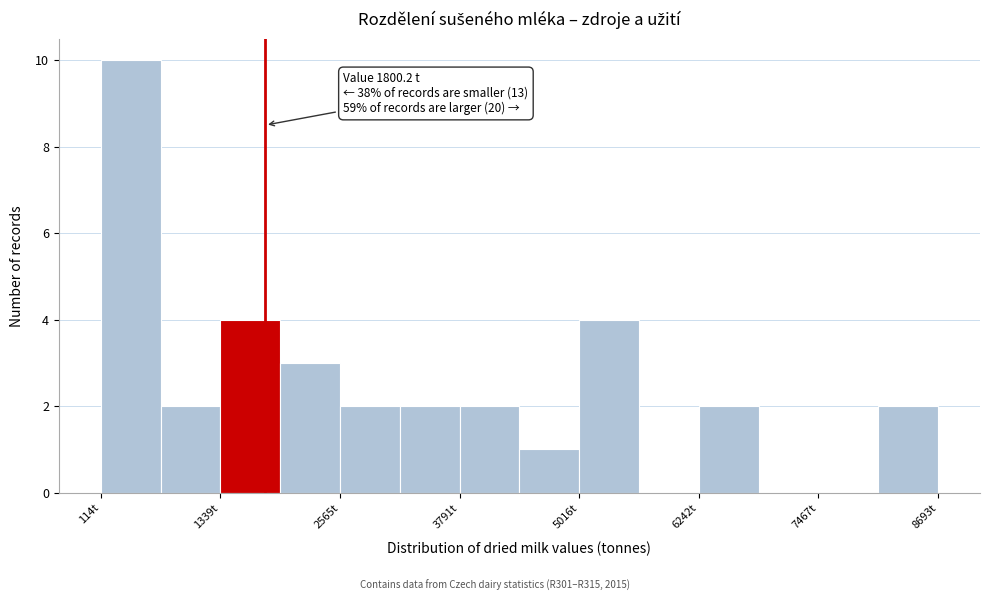

Read against the x-axis, roughly where is the centre of the tallest bar?

400